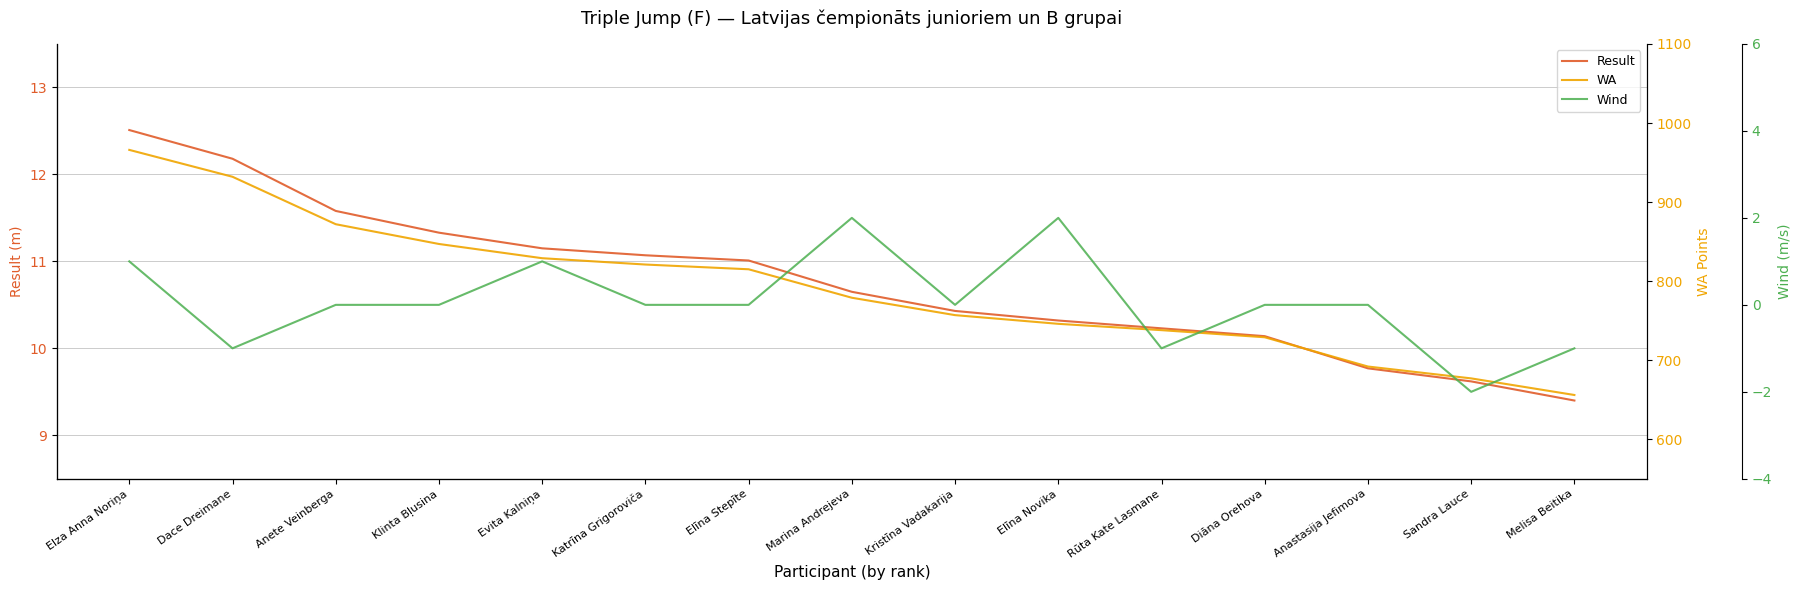

At which category does the chart reach its minimum across all series?

Sandra Lauce